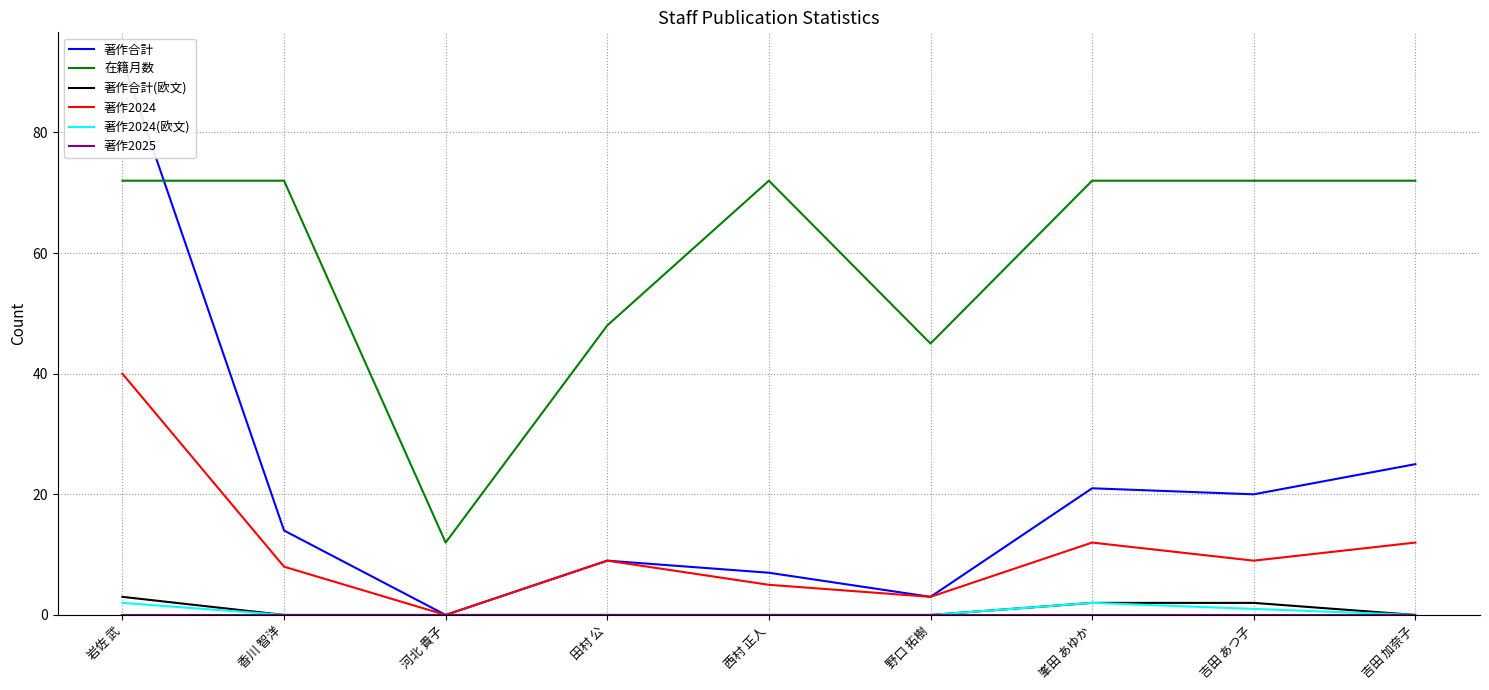

What is the difference between the second highest and minimum values in the 在籍月数 series?

60